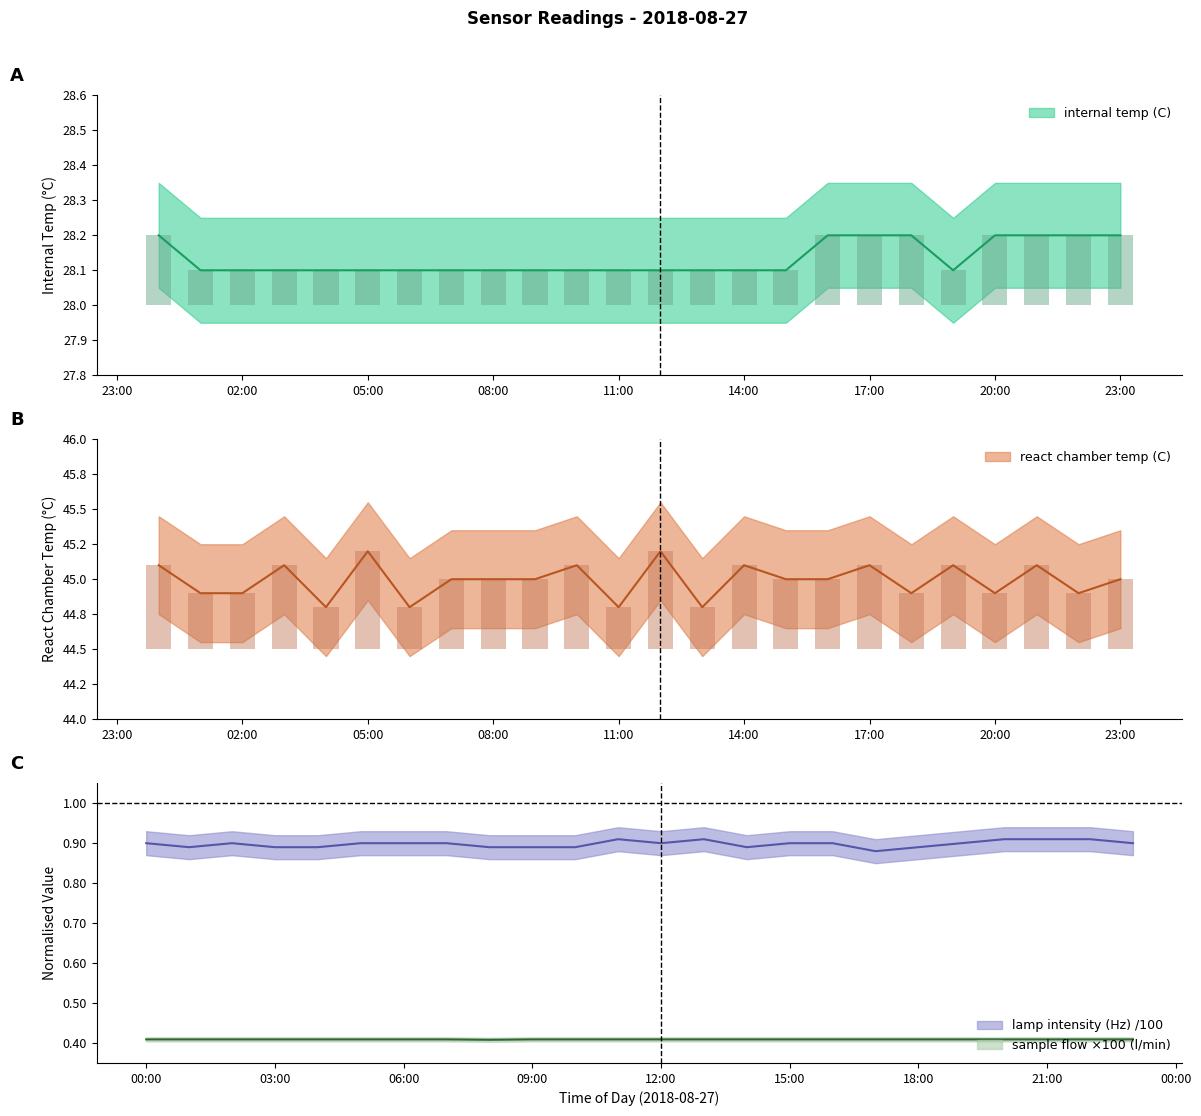

Count the lamp intensity (Hz) values in the range 0 to 1.

24